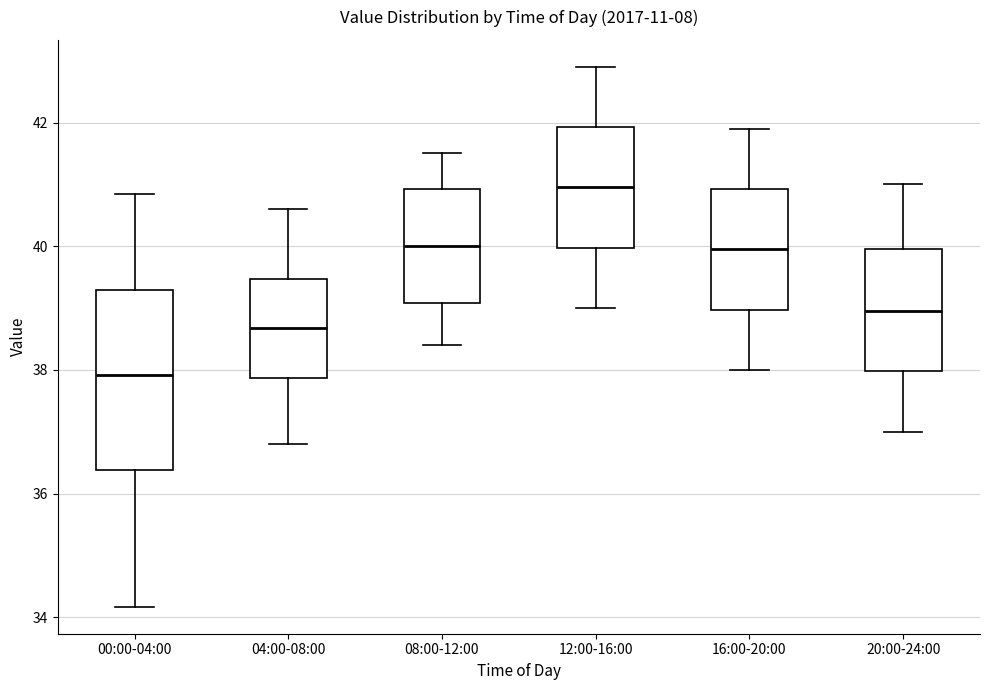

Reading left to right, transcribe this box plot: for each box, give where its median line is, the range the box spans, and where its two whiskers end, as read against the y-axis. The values are not printed on the chart, so give them approximately, as read against the axis.

00:00-04:00: median 38.0, box 36.4 to 39.2, whiskers 34.2 to 40.8
04:00-08:00: median 38.6, box 37.8 to 39.4, whiskers 36.8 to 40.6
08:00-12:00: median 40.0, box 39.0 to 41.0, whiskers 38.4 to 41.6
12:00-16:00: median 41.0, box 40.0 to 42.0, whiskers 39.0 to 43.0
16:00-20:00: median 40.0, box 39.0 to 41.0, whiskers 38.0 to 42.0
20:00-24:00: median 39.0, box 38.0 to 40.0, whiskers 37.0 to 41.0